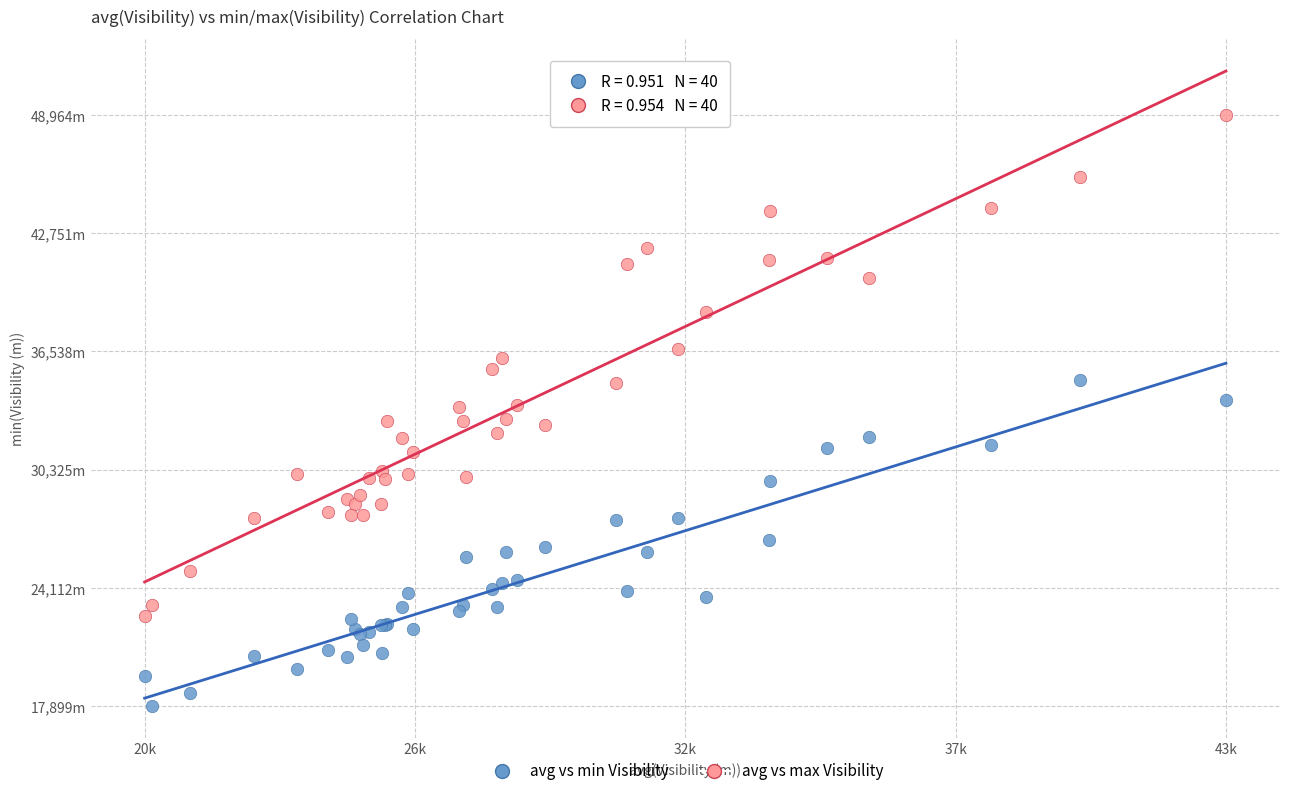

What are all the series names shown in the legend?

avg vs min Visibility, avg vs max Visibility